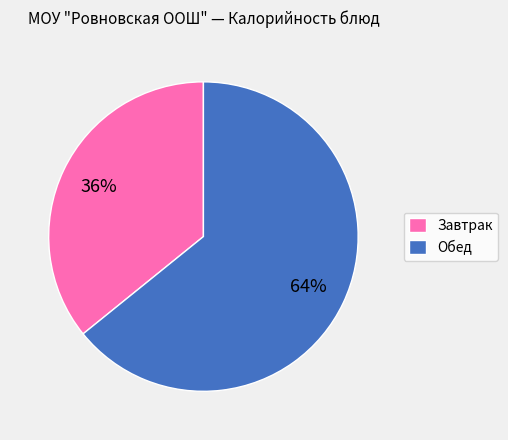

Is Завтрак the majority of the pie?

No